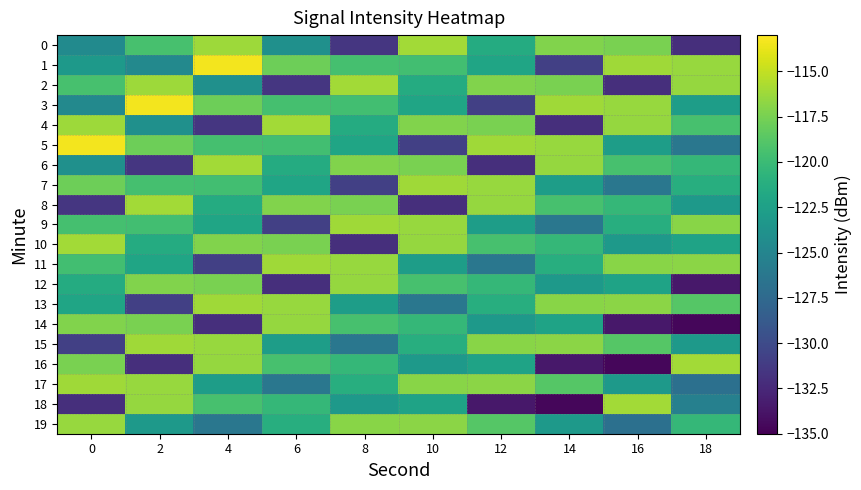

Which series has the widest spread of values?

16